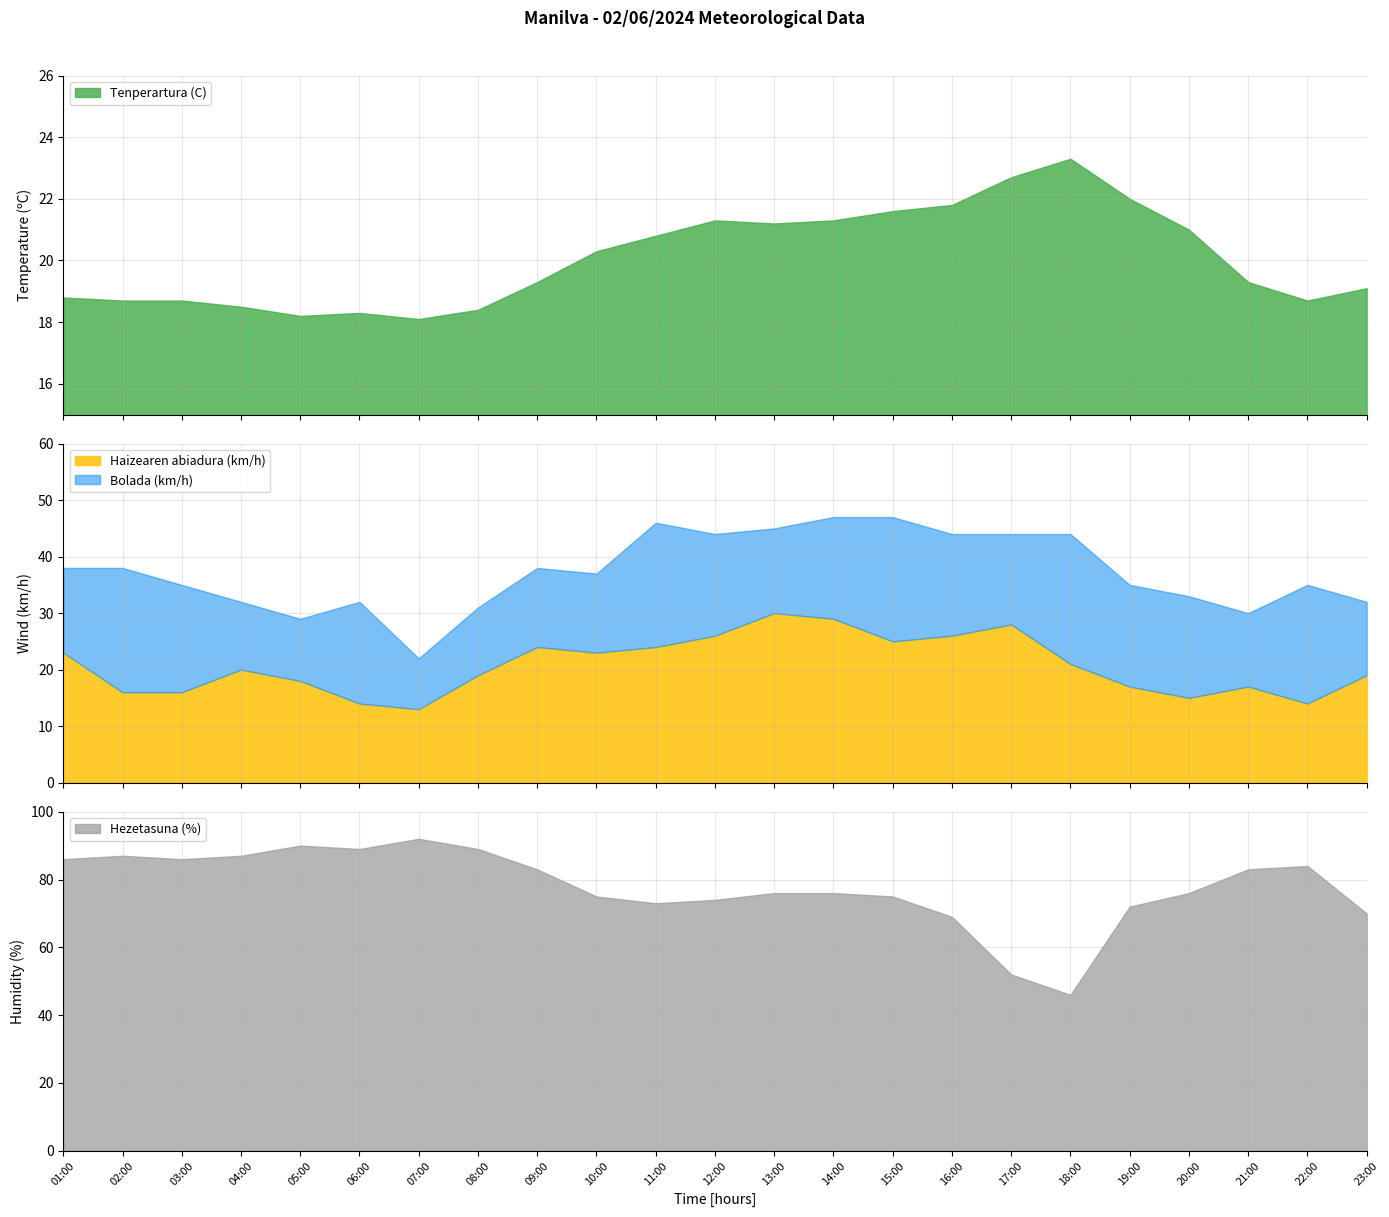

In Bolada (km/h), how many points are lower than both neighbors (excluding endpoints)?

5